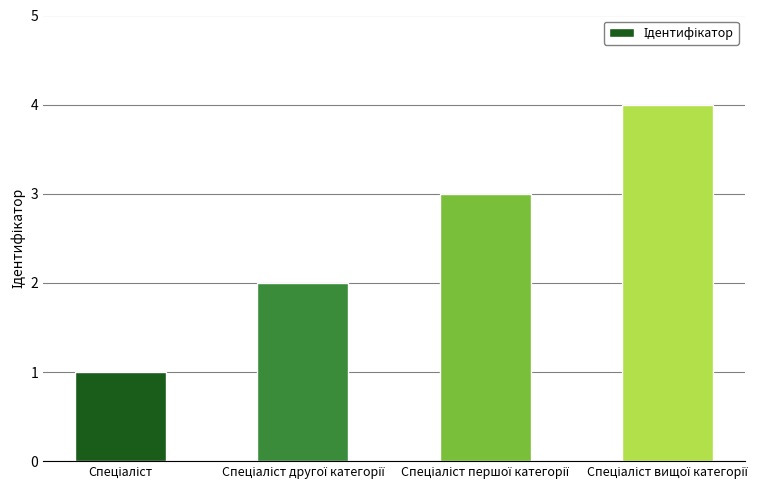

What is the difference between the maximum and minimum values?

3